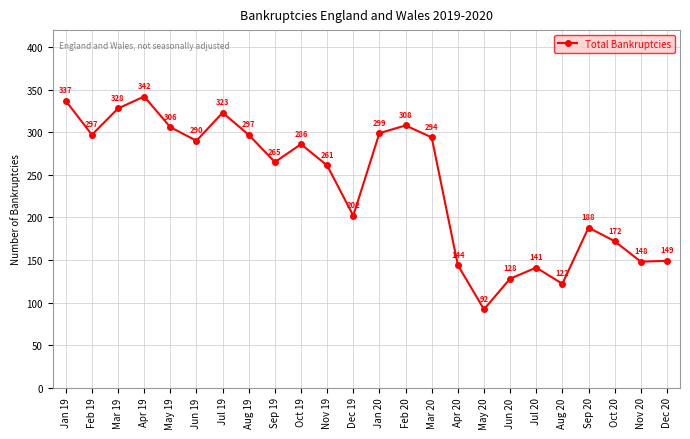

What is the difference between the second highest and minimum values?

245